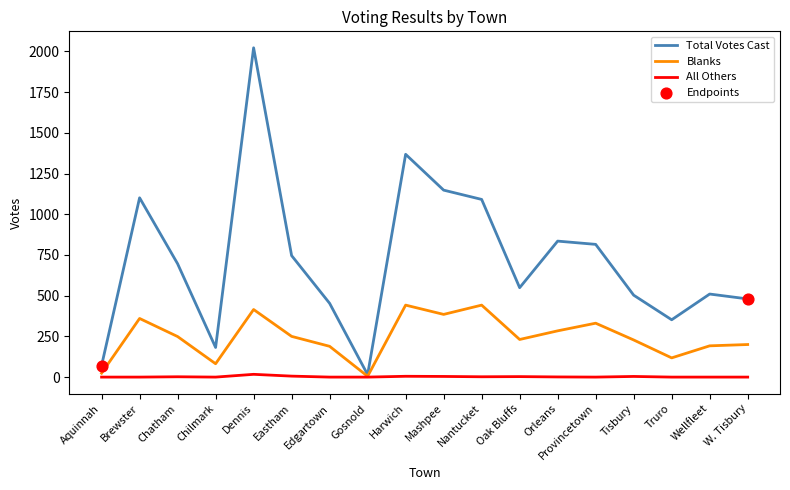

Which series has the widest spread of values?

Total Votes Cast